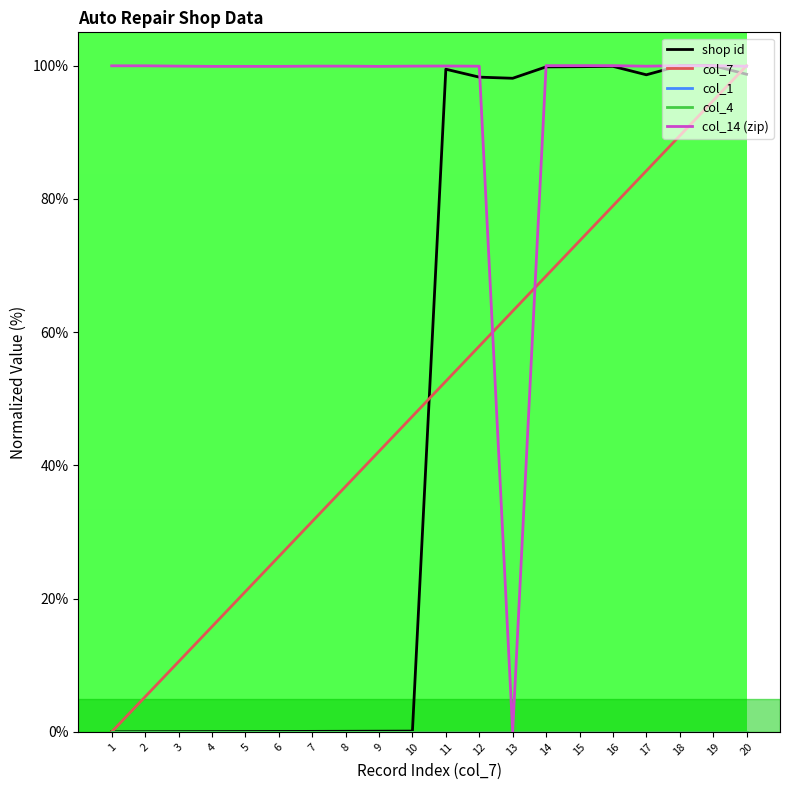

Which category has the highest value in the shop id series?

19